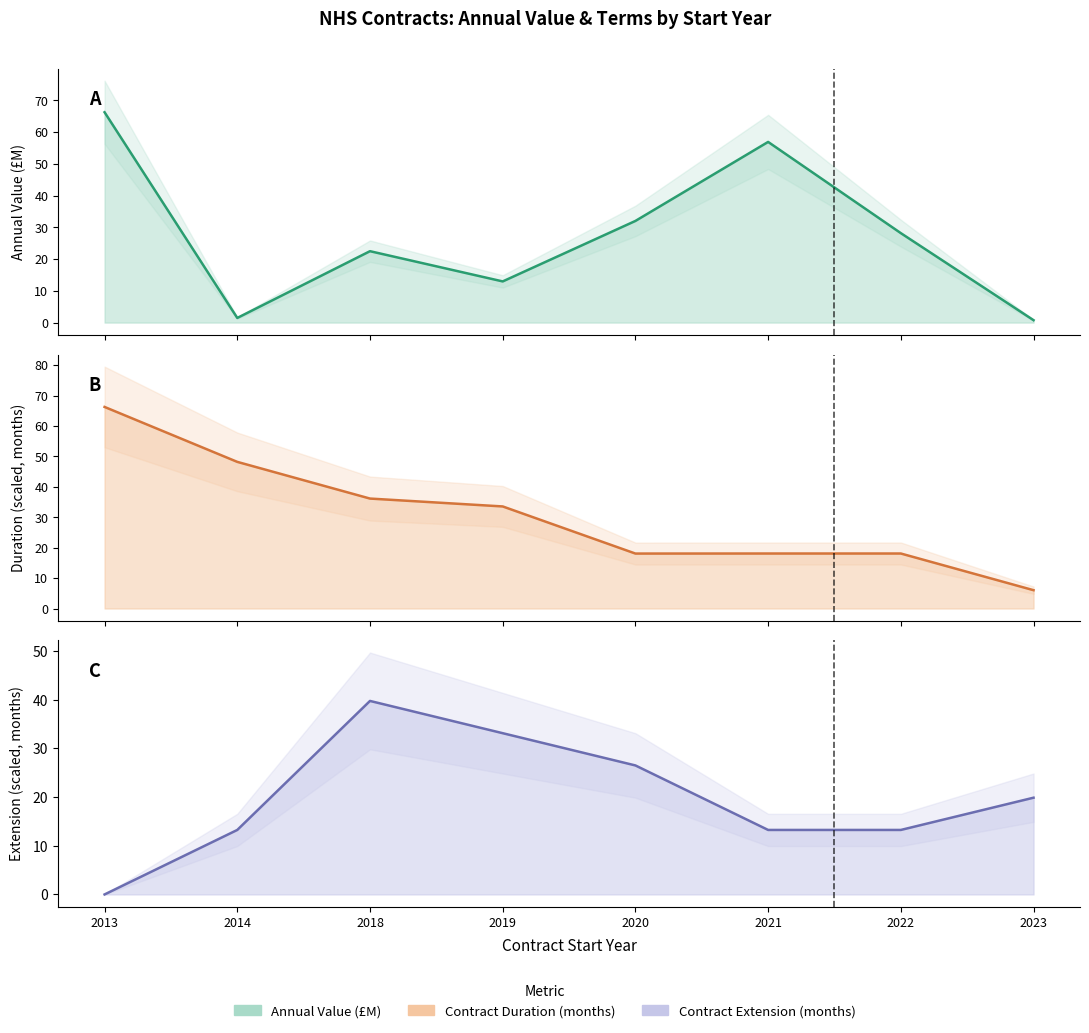

Between 2019 and 2022, which series saw the biggest shift?

Contract Extension (months)